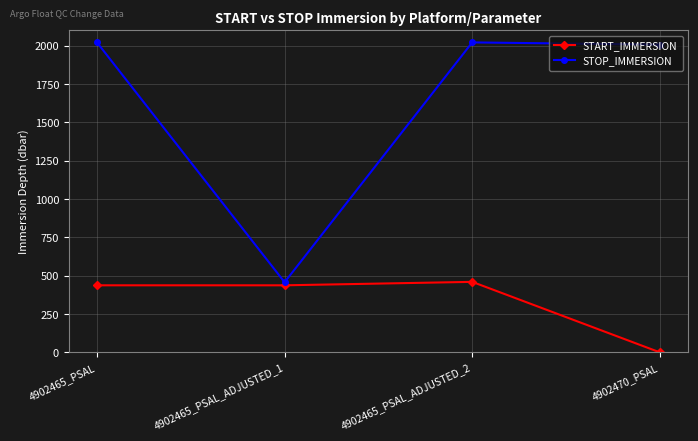

True or false: STOP_IMMERSION and START_IMMERSION cross at least once.

False